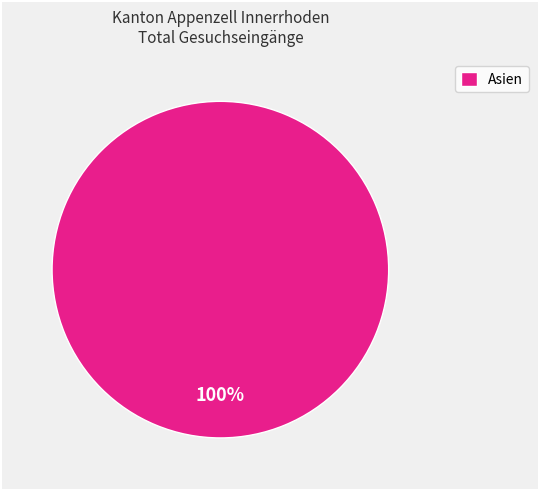

What is the majority slice?

Asien